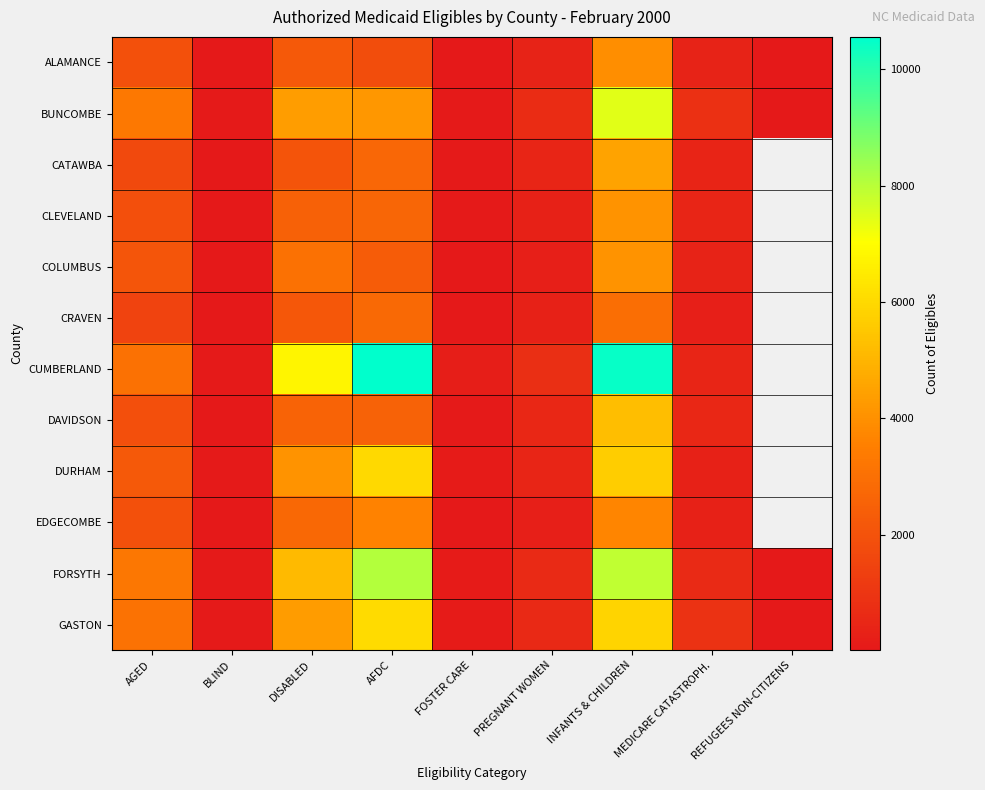

What is the difference between the highest and lowest values at PREGNANT WOMEN?

542.0